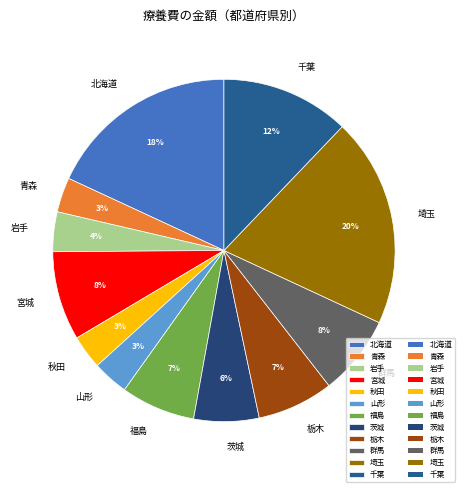

How many slices are in this pie chart?

12